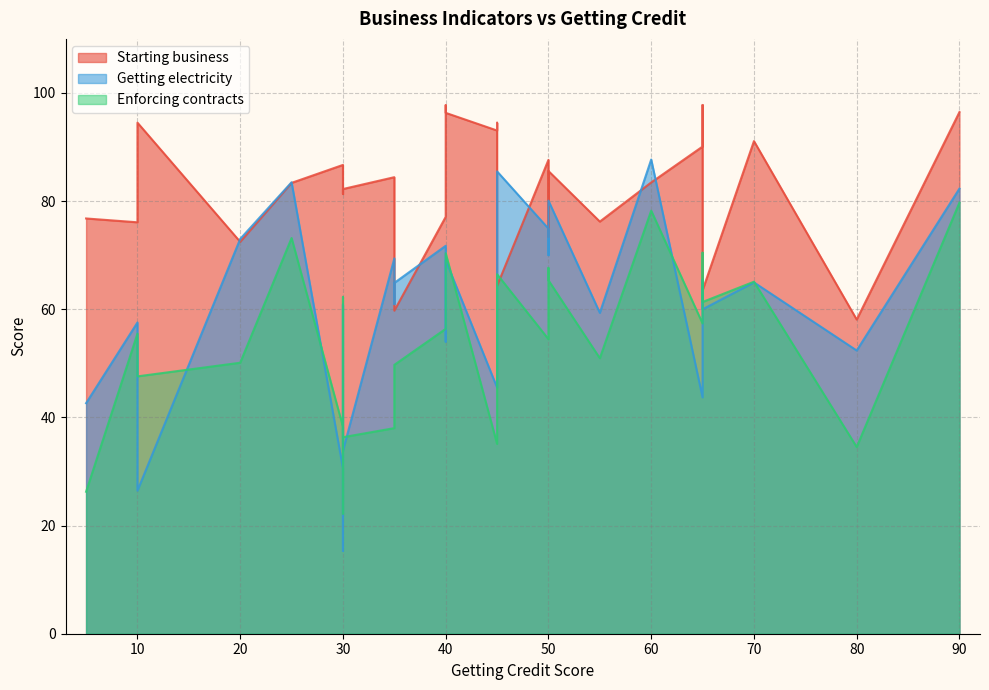

True or false: Starting business has a value of 90.1 at Albania.

True